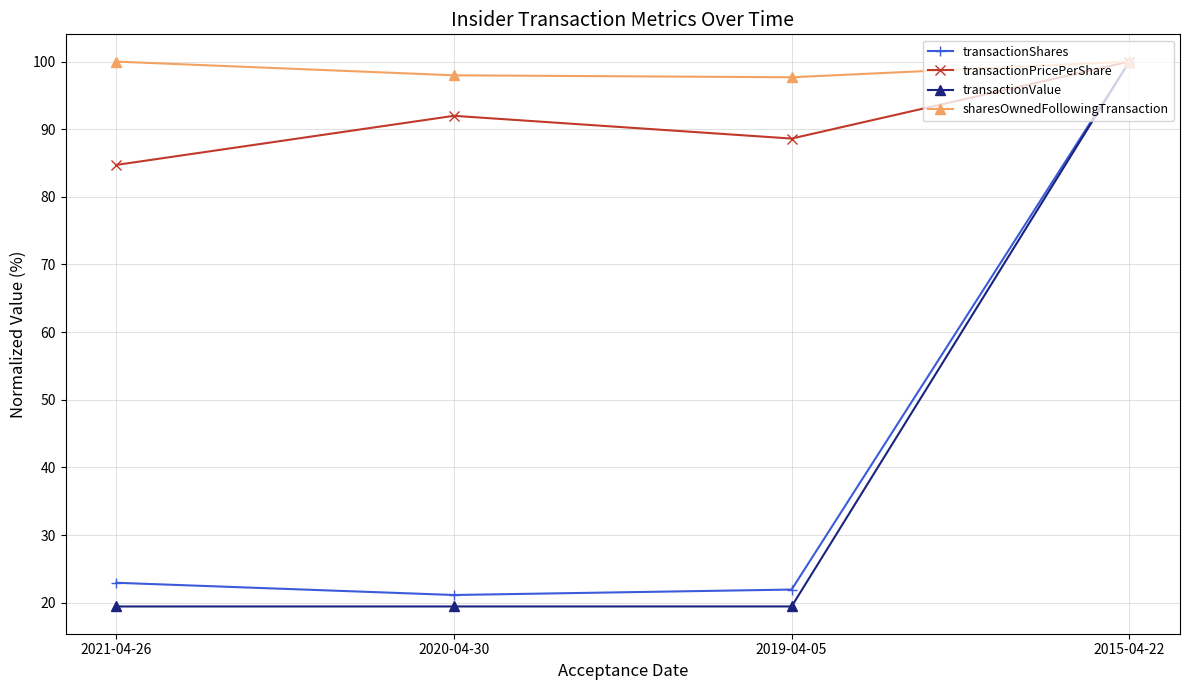

What is the value of the transactionPricePerShare point at the 4th from the left?

100.0